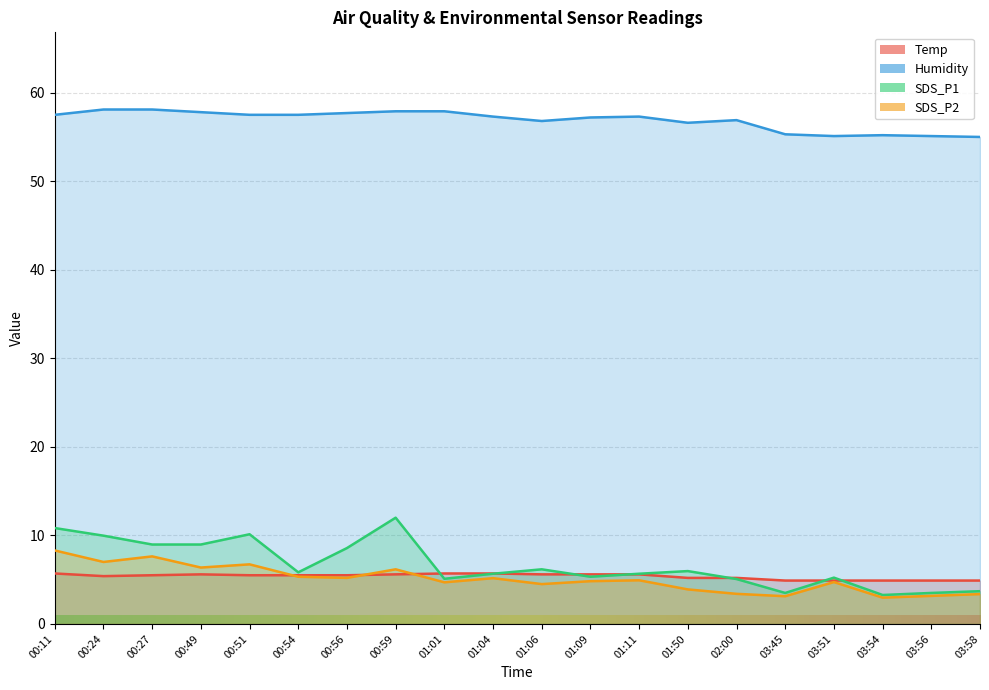

Rank the series by their maximum value, from lowest to highest.

Temp, SDS_P2, SDS_P1, Humidity